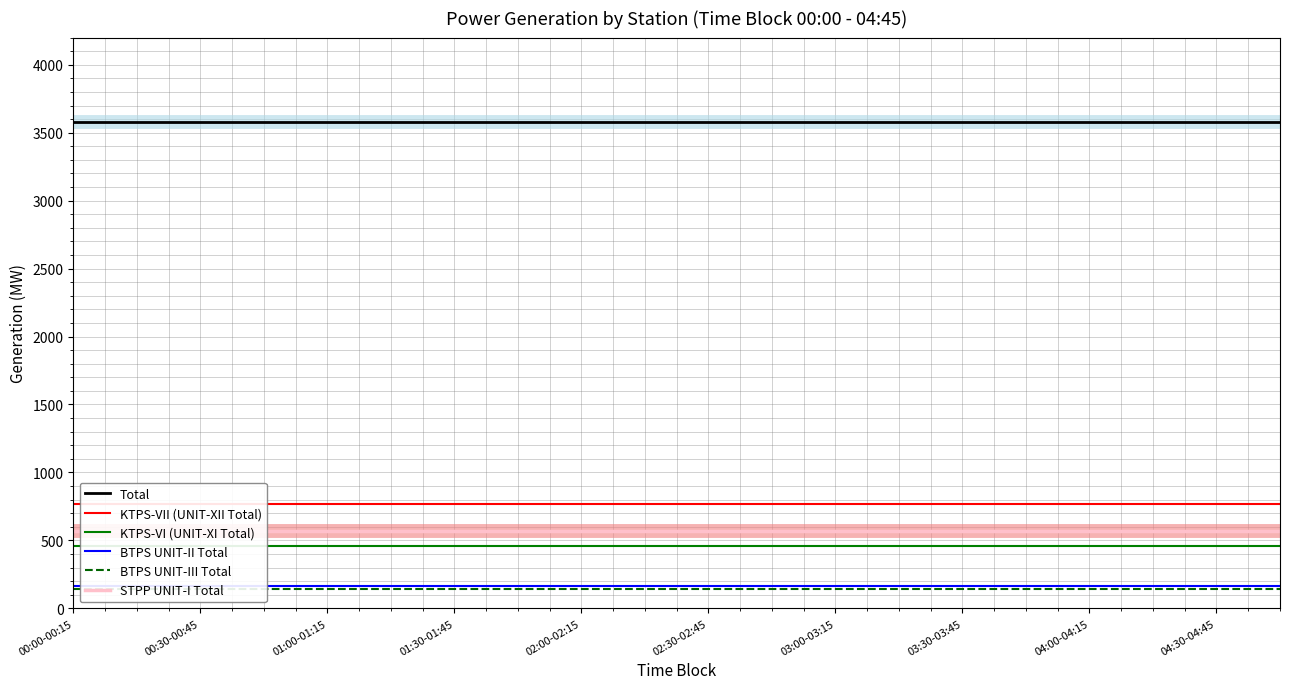

At which label does Total reach its minimum?

00:00-00:15